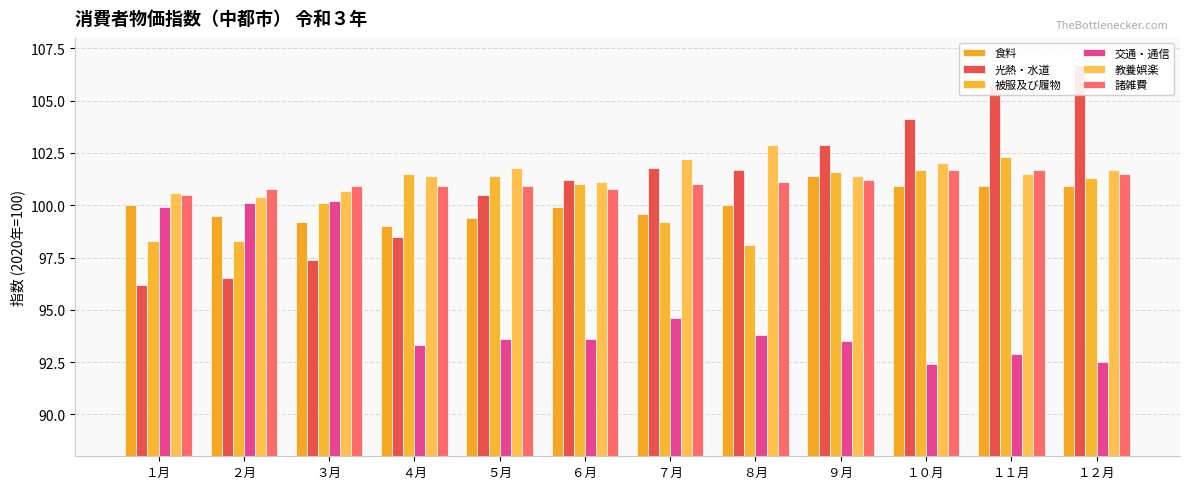

Reading left to right, list all the values displayed in this chart.

食料: 100.0	99.5	99.2	99.0	99.4	99.9	99.6	100.0	101.4	100.9	100.9	100.9
光熱・水道: 96.2	96.5	97.4	98.5	100.5	101.2	101.8	101.7	102.9	104.1	105.7	106.7
被服及び履物: 98.3	98.3	100.1	101.5	101.4	101.0	99.2	98.1	101.6	101.7	102.3	101.3
交通・通信: 99.9	100.1	100.2	93.3	93.6	93.6	94.6	93.8	93.5	92.4	92.9	92.5
教養娯楽: 100.6	100.4	100.7	101.4	101.8	101.1	102.2	102.9	101.4	102.0	101.5	101.7
諸雑費: 100.5	100.8	100.9	100.9	100.9	100.8	101.0	101.1	101.2	101.7	101.7	101.5